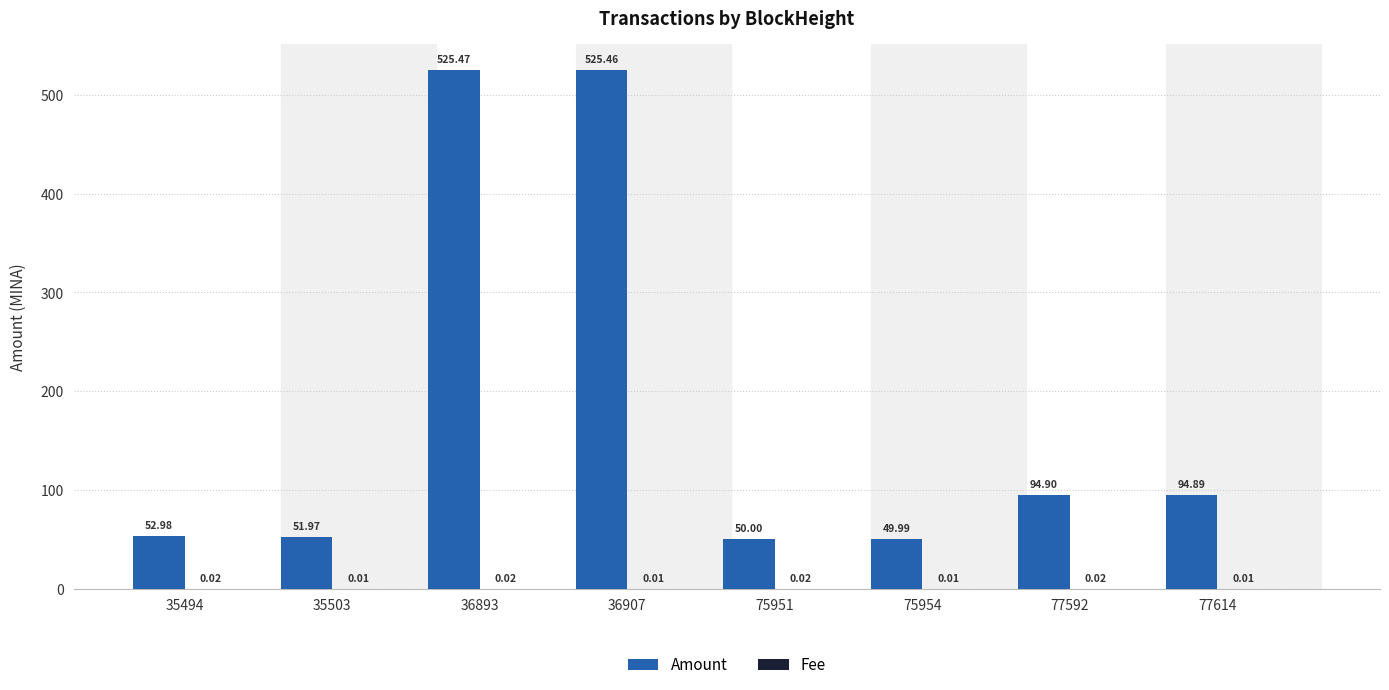

What is the total value across all series at 77614?

94.9